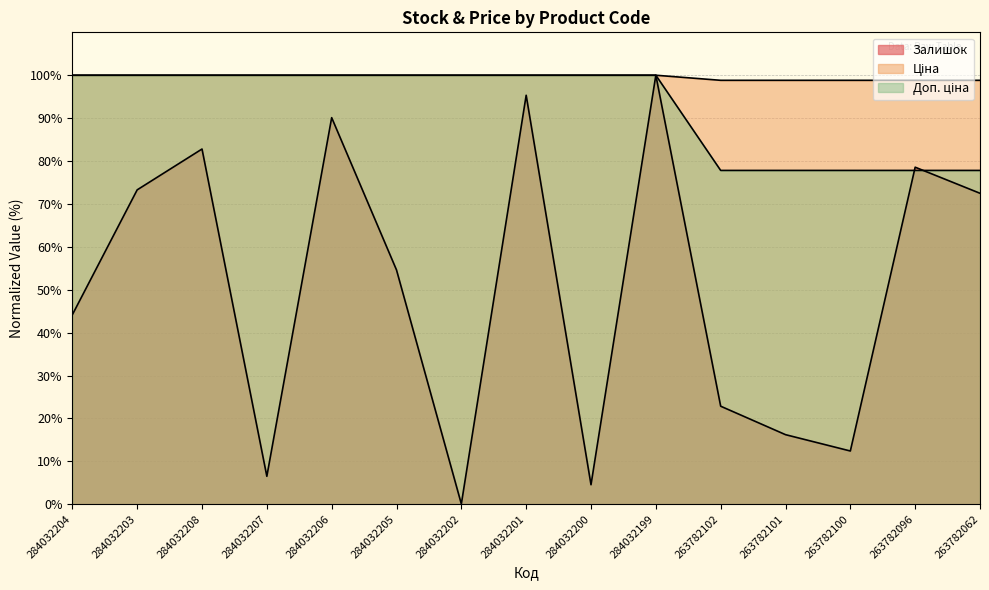

After their last crossing, which series has the higher values: Залишок or Доп. ціна?

Доп. ціна